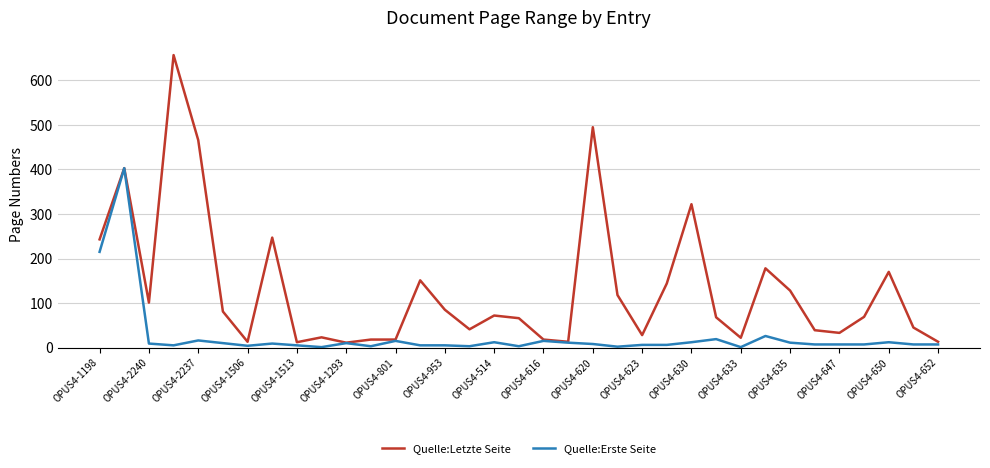

Which series has the largest total across all categories?

Quelle:Letzte Seite